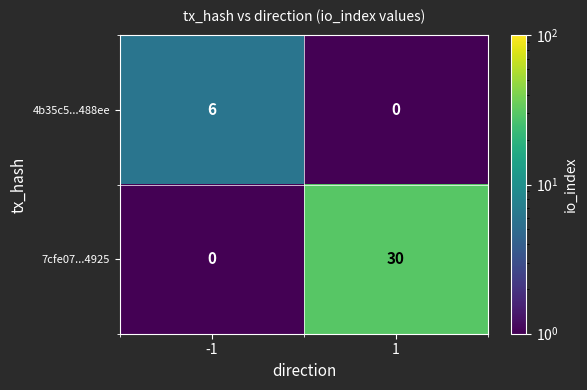

Which series has the largest total across all categories?

7cfe07...4925